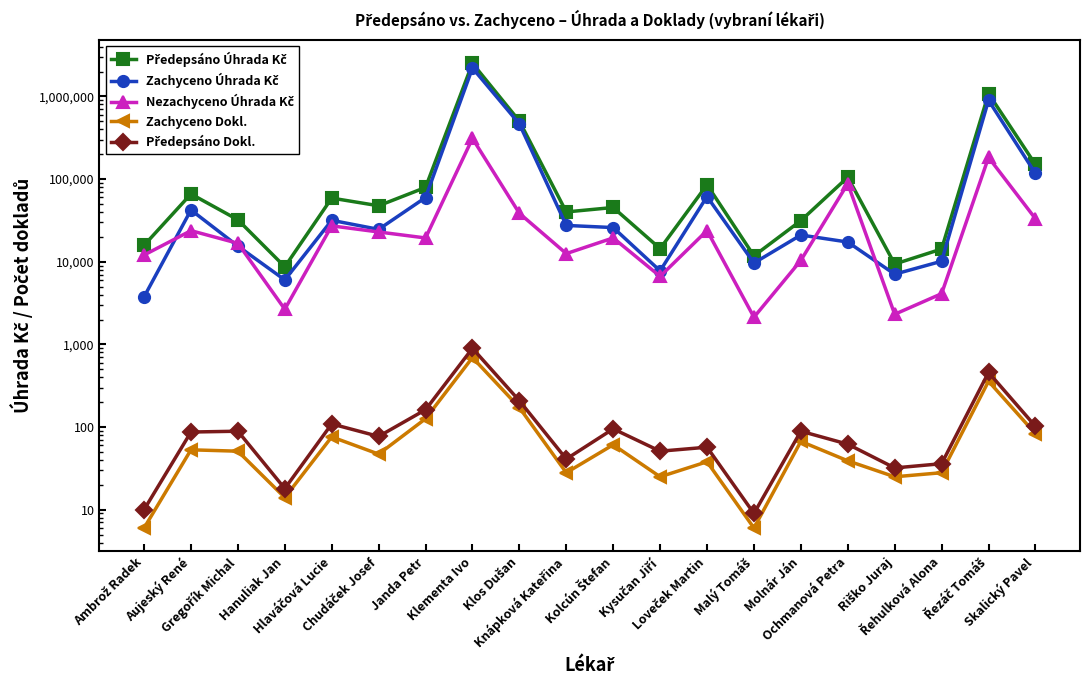

Which series has the largest total across all categories?

Předepsáno Úhrada Kč